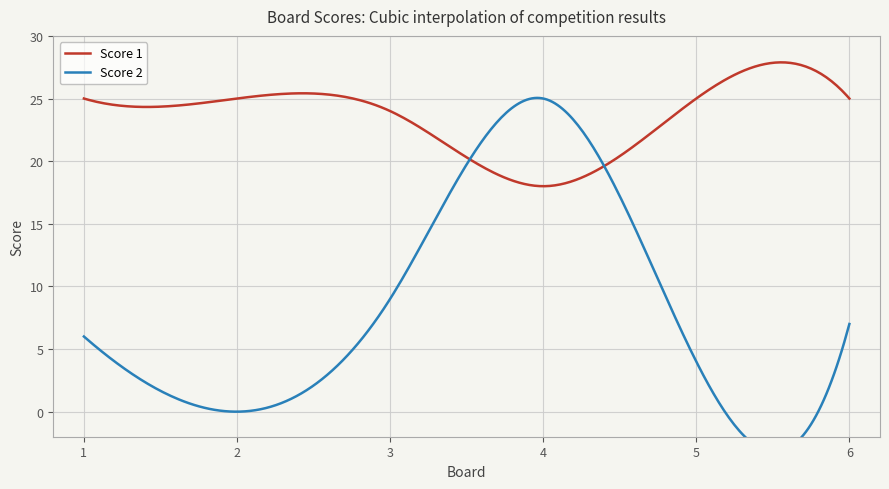

Does the chart display data point markers on the line(s)?

No